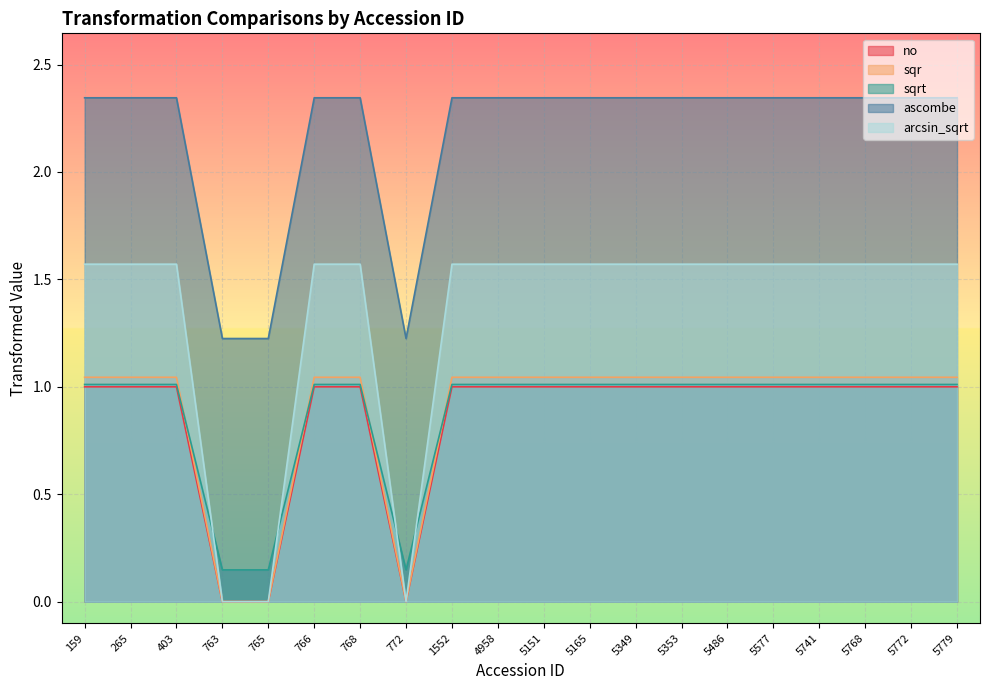

The value of sqrt at 766 is 1.7. True or false?

False